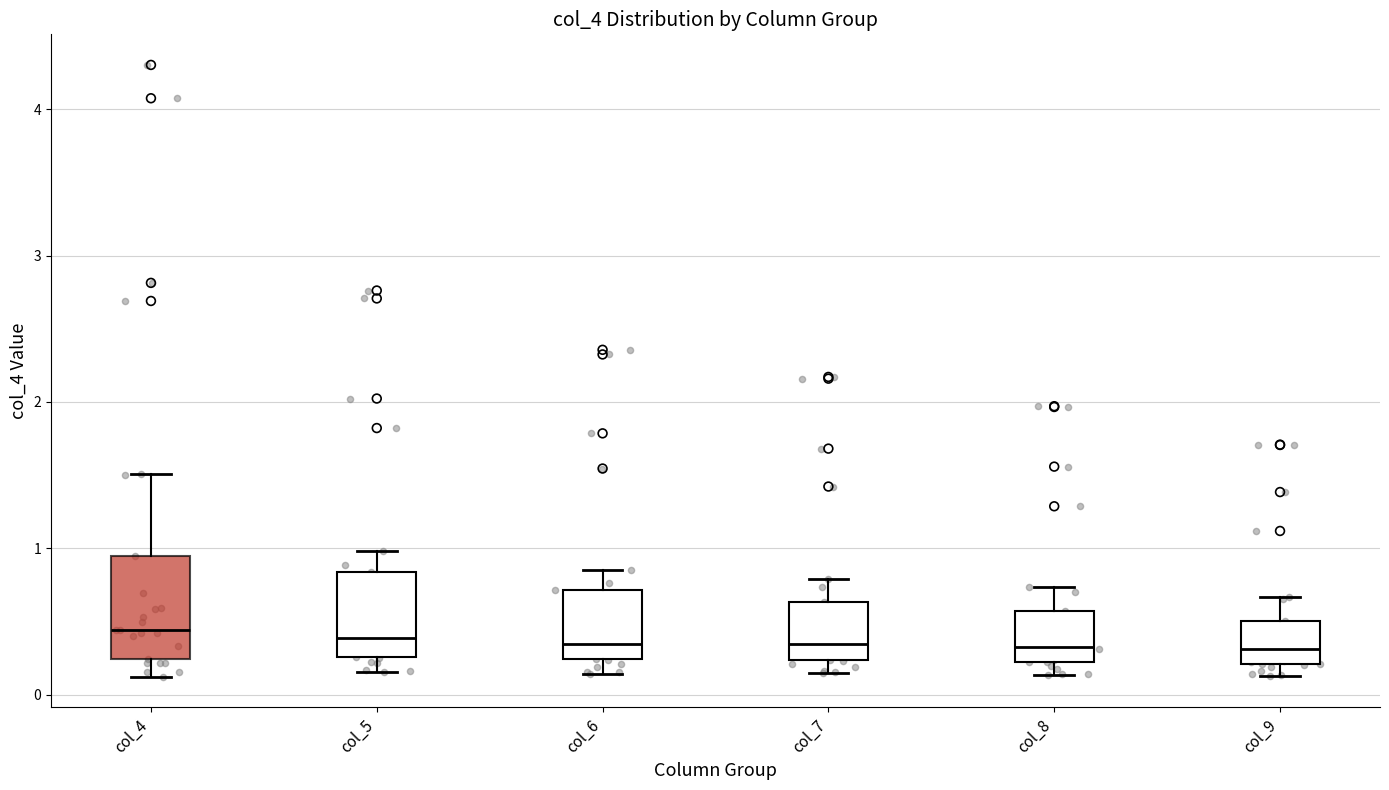

Which box is the tallest, from its lower edge to its upper edge?

col_4